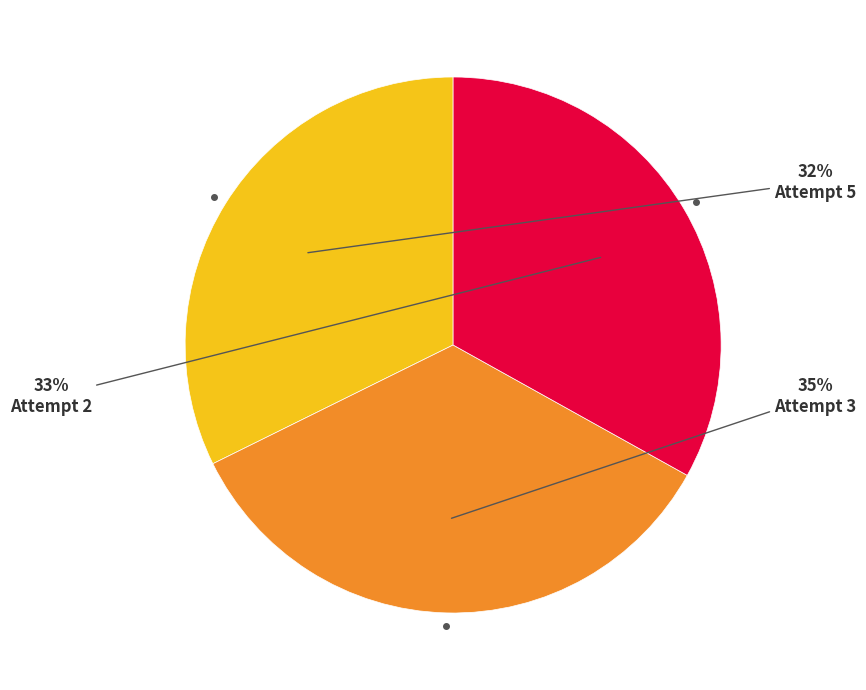

Is there any slice that represents more than half of the pie?

No